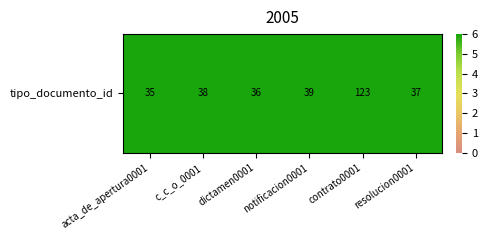

Reading left to right, list all the values displayed in this chart.

acta_de_apertura0001=35	c_c_o_0001=38	dictamen0001=36	notificacion0001=39	contrato0001=123	resolucion0001=37